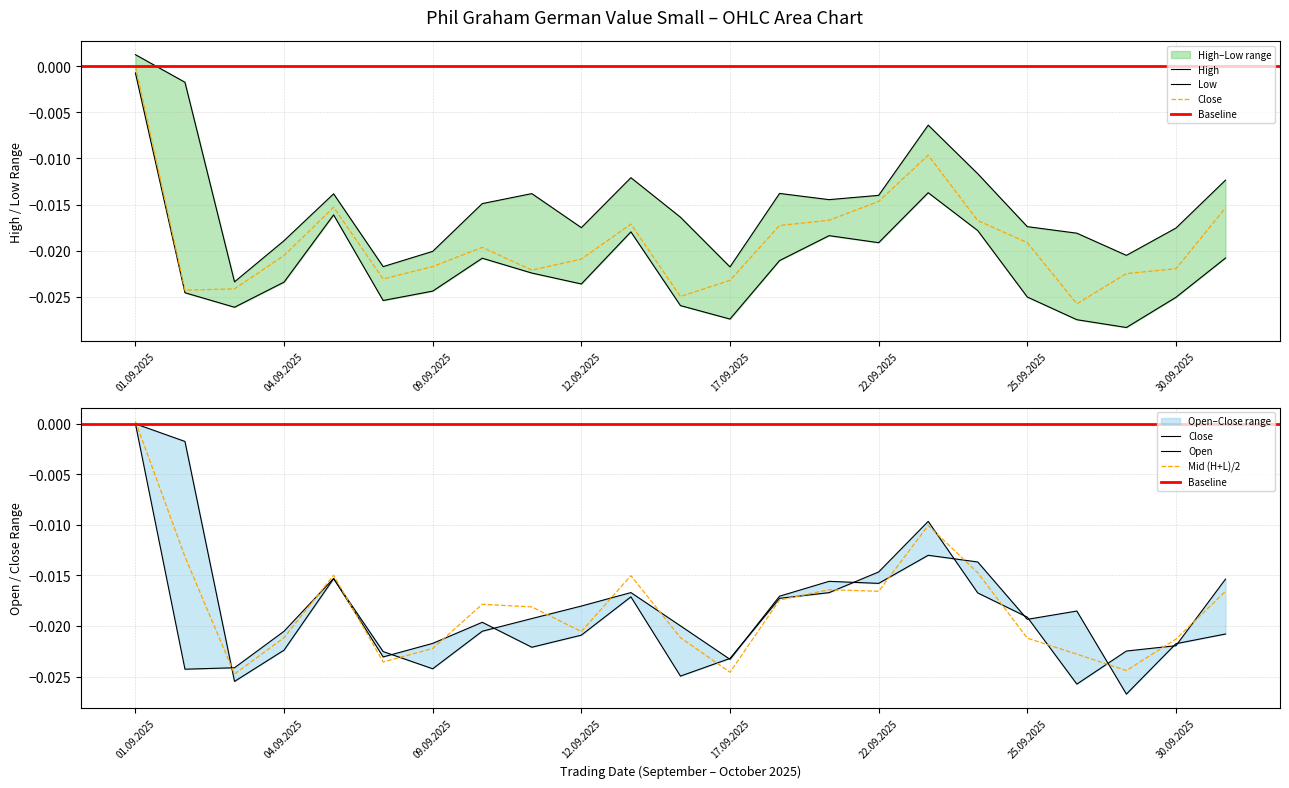

Reading left to right, list all the values displayed in this chart.

Open: 01.09.2025=-0.0	02.09.2025=-0.0	03.09.2025=-0.0	04.09.2025=-0.0	05.09.2025=-0.0	08.09.2025=-0.0	09.09.2025=-0.0	10.09.2025=-0.0	11.09.2025=-0.0	12.09.2025=-0.0	15.09.2025=-0.0	16.09.2025=-0.0	17.09.2025=-0.0	18.09.2025=-0.0	19.09.2025=-0.0	22.09.2025=-0.0	23.09.2025=-0.0	24.09.2025=-0.0	25.09.2025=-0.0	26.09.2025=-0.0	29.09.2025=-0.0	30.09.2025=-0.0	01.10.2025=-0.0
High: 01.09.2025=0.0	02.09.2025=-0.0	03.09.2025=-0.0	04.09.2025=-0.0	05.09.2025=-0.0	08.09.2025=-0.0	09.09.2025=-0.0	10.09.2025=-0.0	11.09.2025=-0.0	12.09.2025=-0.0	15.09.2025=-0.0	16.09.2025=-0.0	17.09.2025=-0.0	18.09.2025=-0.0	19.09.2025=-0.0	22.09.2025=-0.0	23.09.2025=-0.0	24.09.2025=-0.0	25.09.2025=-0.0	26.09.2025=-0.0	29.09.2025=-0.0	30.09.2025=-0.0	01.10.2025=-0.0
Low: 01.09.2025=-0.0	02.09.2025=-0.0	03.09.2025=-0.0	04.09.2025=-0.0	05.09.2025=-0.0	08.09.2025=-0.0	09.09.2025=-0.0	10.09.2025=-0.0	11.09.2025=-0.0	12.09.2025=-0.0	15.09.2025=-0.0	16.09.2025=-0.0	17.09.2025=-0.0	18.09.2025=-0.0	19.09.2025=-0.0	22.09.2025=-0.0	23.09.2025=-0.0	24.09.2025=-0.0	25.09.2025=-0.0	26.09.2025=-0.0	29.09.2025=-0.0	30.09.2025=-0.0	01.10.2025=-0.0
Close: 01.09.2025=0.0	02.09.2025=-0.0	03.09.2025=-0.0	04.09.2025=-0.0	05.09.2025=-0.0	08.09.2025=-0.0	09.09.2025=-0.0	10.09.2025=-0.0	11.09.2025=-0.0	12.09.2025=-0.0	15.09.2025=-0.0	16.09.2025=-0.0	17.09.2025=-0.0	18.09.2025=-0.0	19.09.2025=-0.0	22.09.2025=-0.0	23.09.2025=-0.0	24.09.2025=-0.0	25.09.2025=-0.0	26.09.2025=-0.0	29.09.2025=-0.0	30.09.2025=-0.0	01.10.2025=-0.0